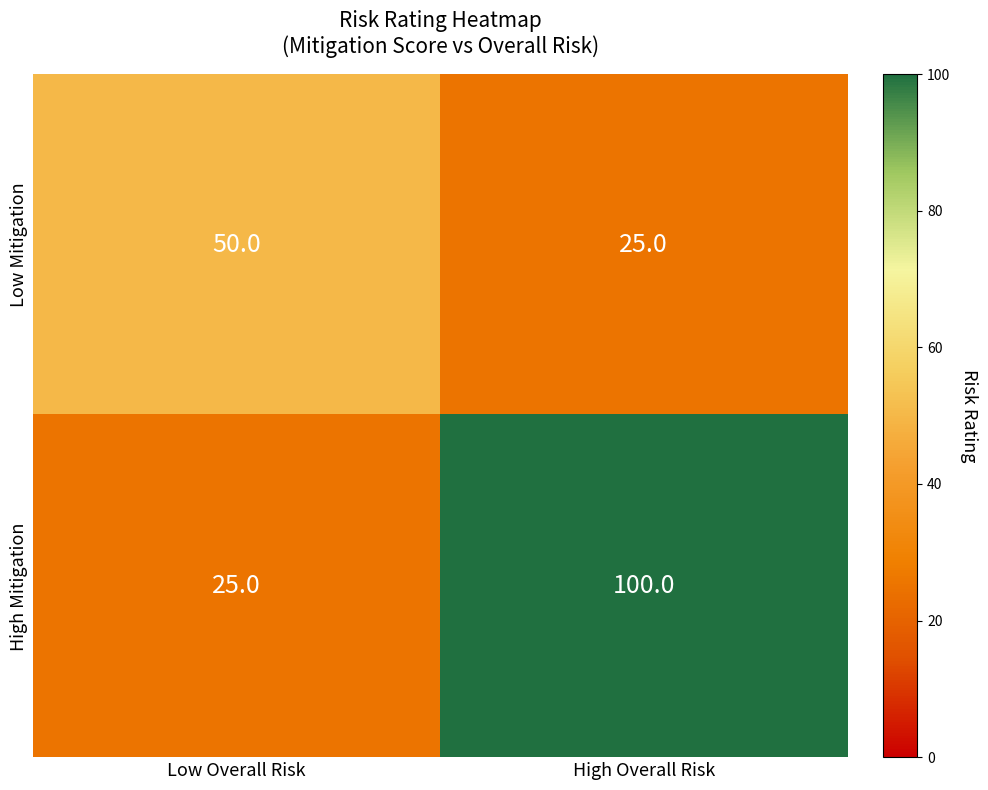

List the series in order of their peak value, lowest first.

Low Mitigation, High Mitigation